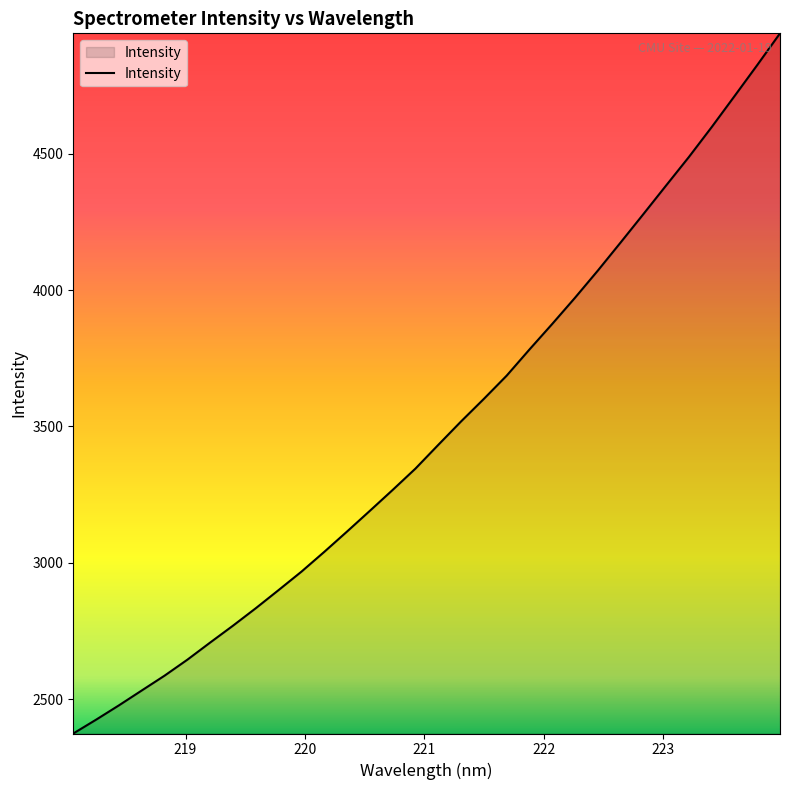

True or false: the data has more than 0 interior local peaks.

False